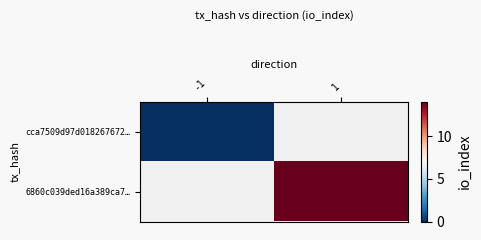

At how many categories does at least one series exceed 10?

1